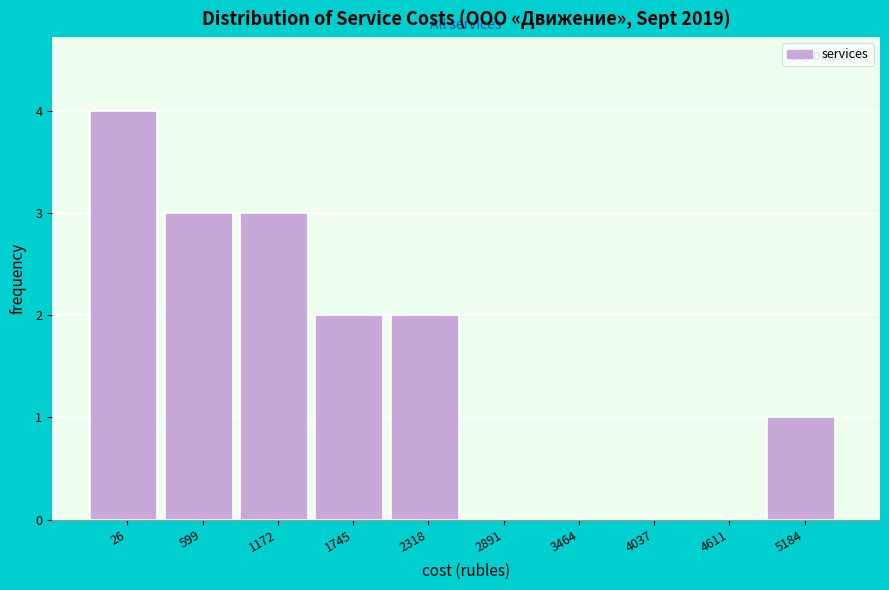

The value at 4037 is 2. True or false?

False